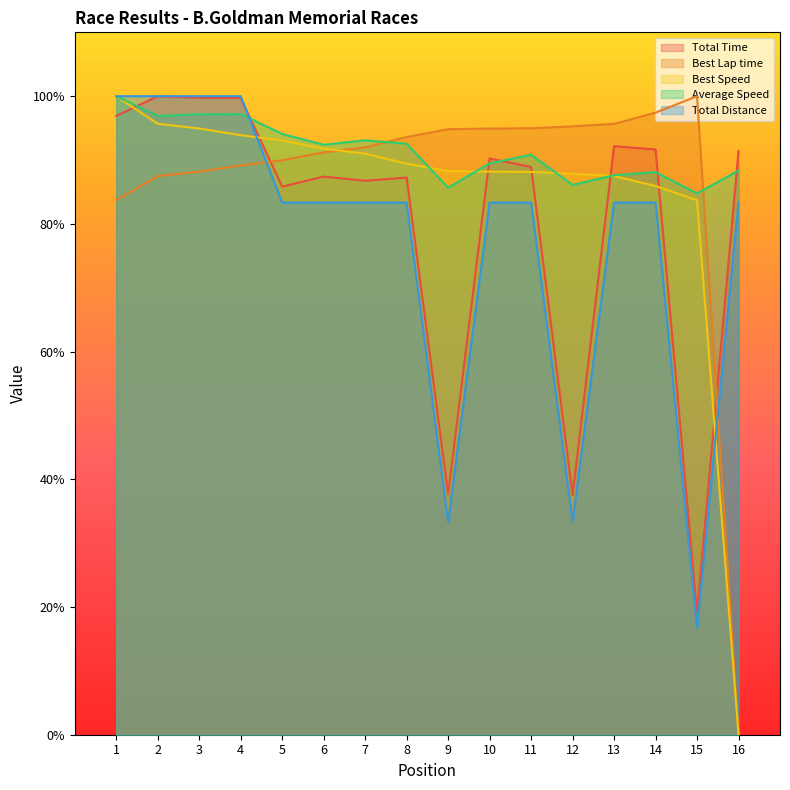

Where is Total Distance nearest to the value 58?

9